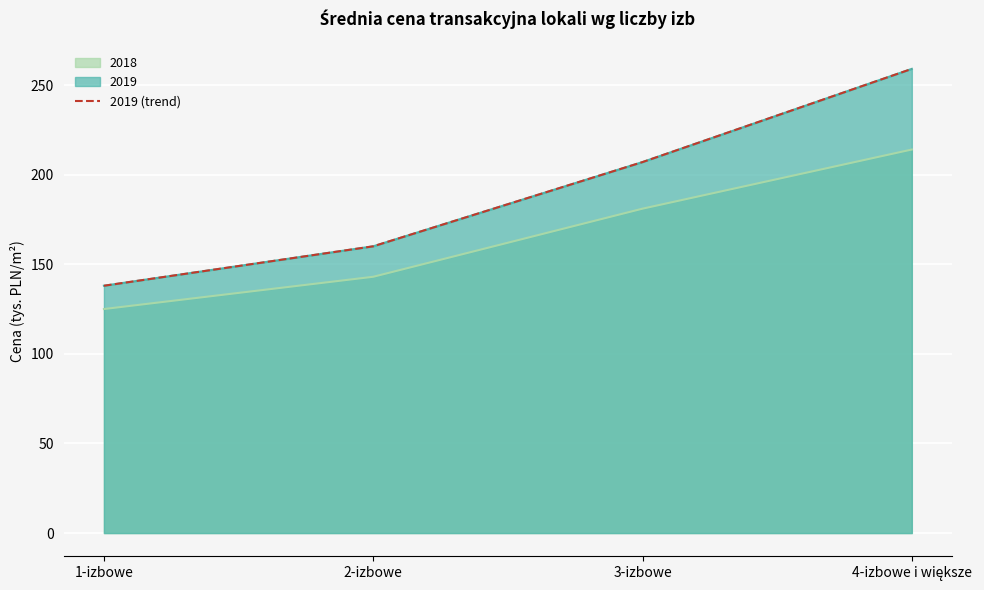

What is the label of the 2nd point from the right?

3-izbowe